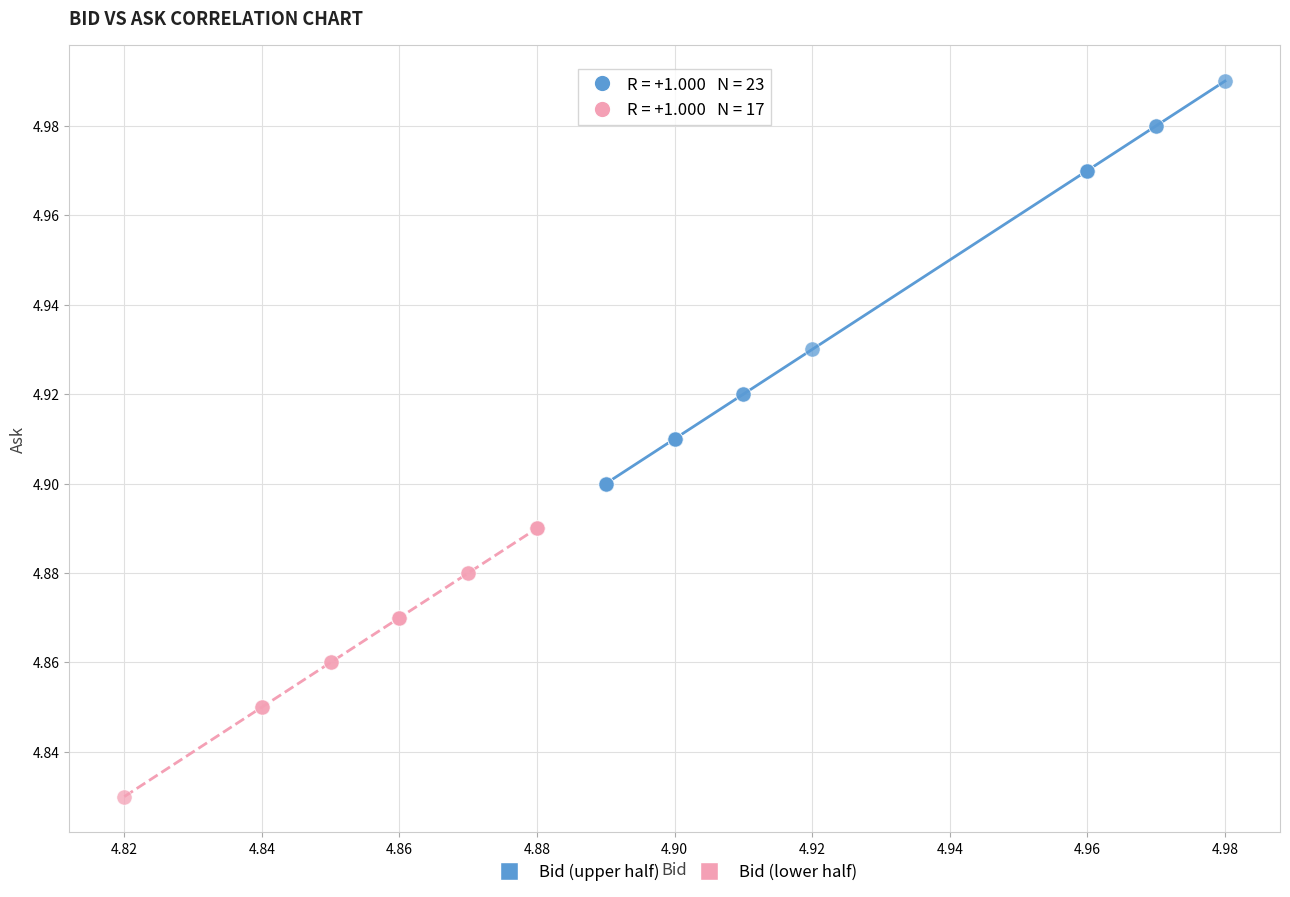

Which series reaches the minimum Y coordinate?

Bid (lower half)